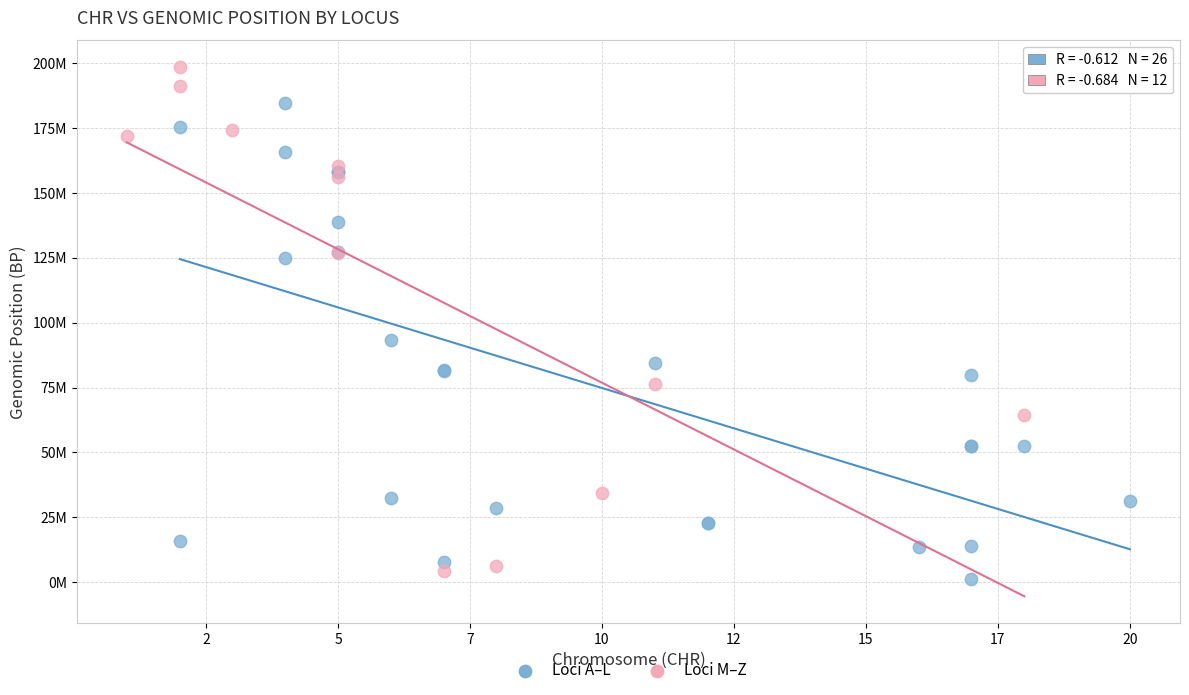

What are all the series names shown in the legend?

Loci A–L, Loci M–Z